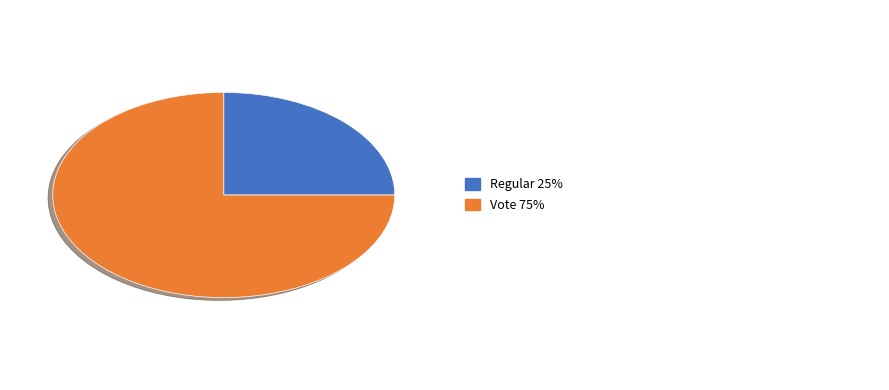

Is there a majority slice in this chart?

Yes